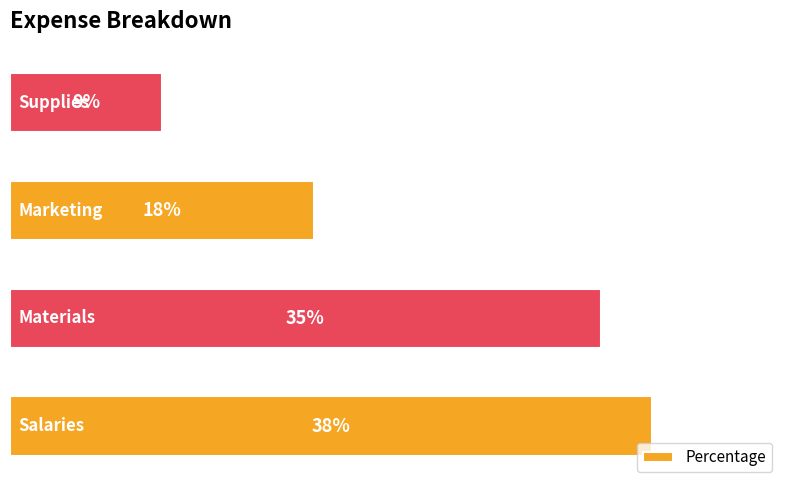

Are the bars horizontal?

Yes